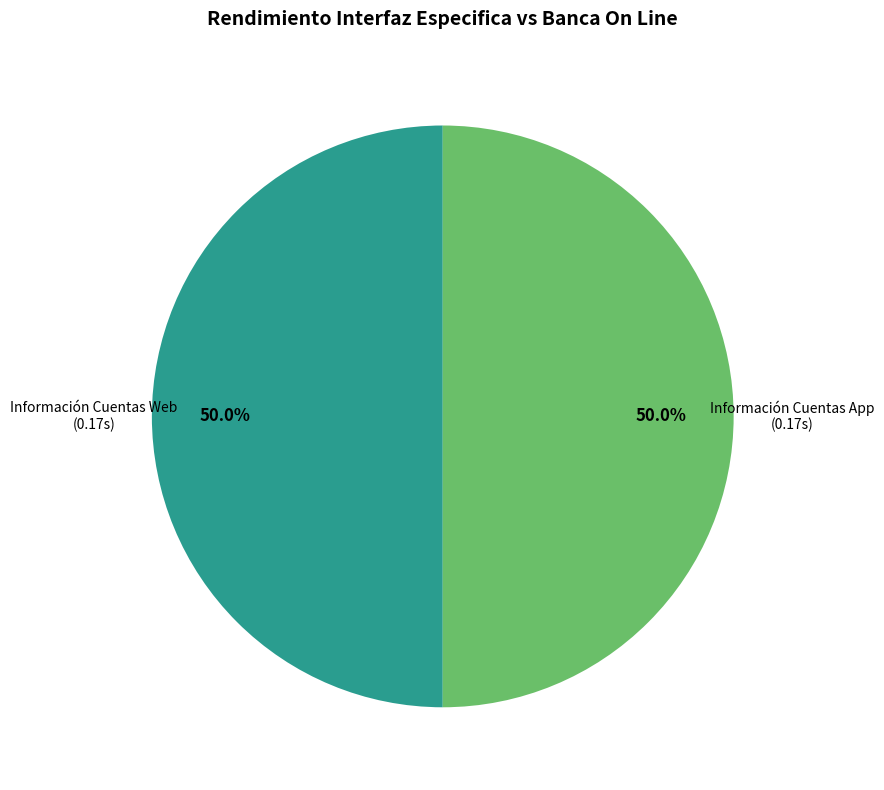

Count the number of slices in the pie.

2